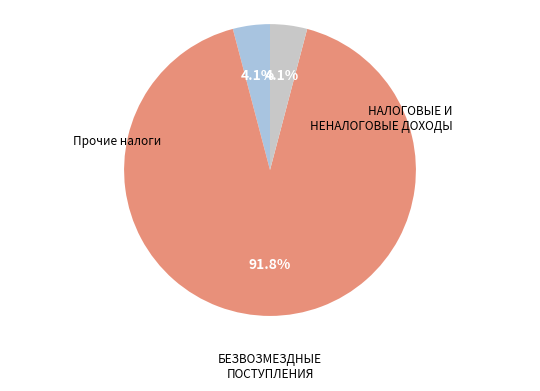

Does any single category account for the majority?

Yes